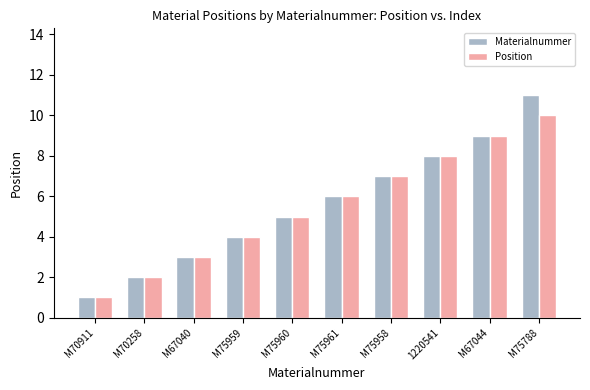

Is it true that Materialnummer equals 2 at M70258?

True